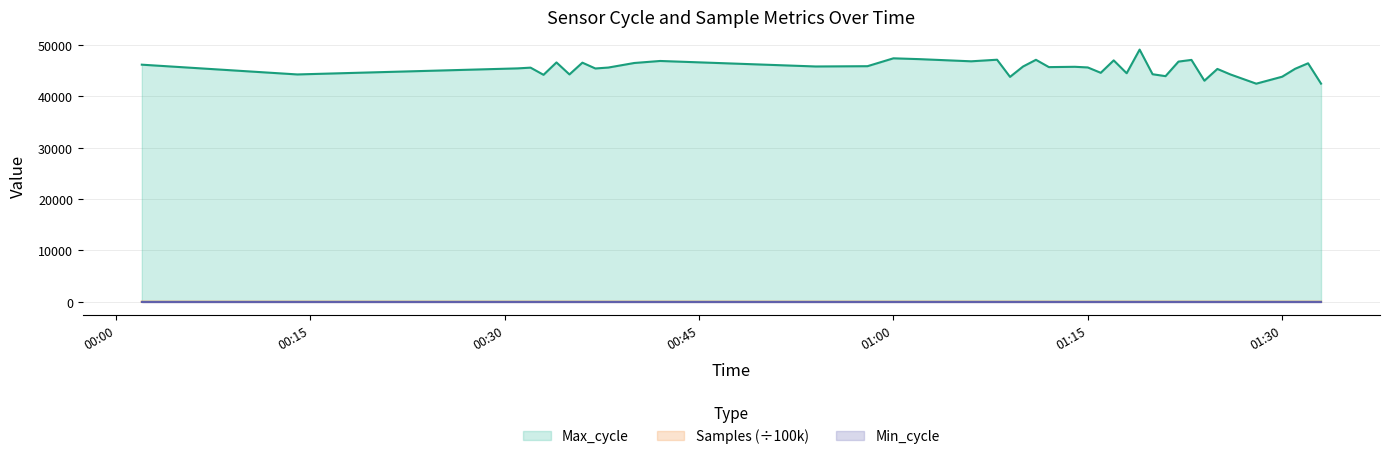

What is the difference between the Samples values at 2021-05-06 00:37 and 2021-05-06 01:24?

0.2